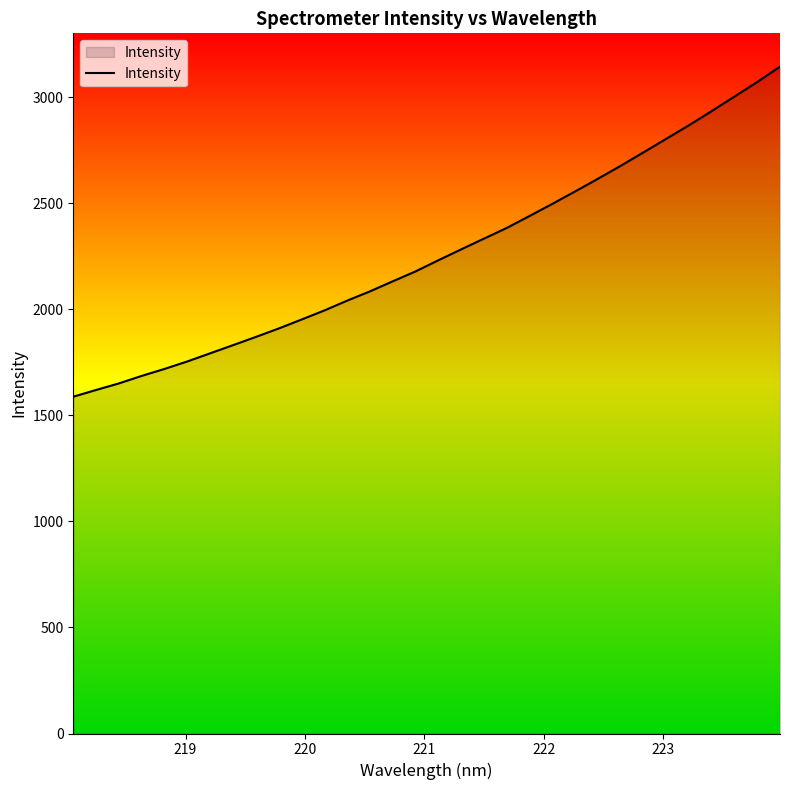

What is the difference between the maximum and minimum values?

1556.0